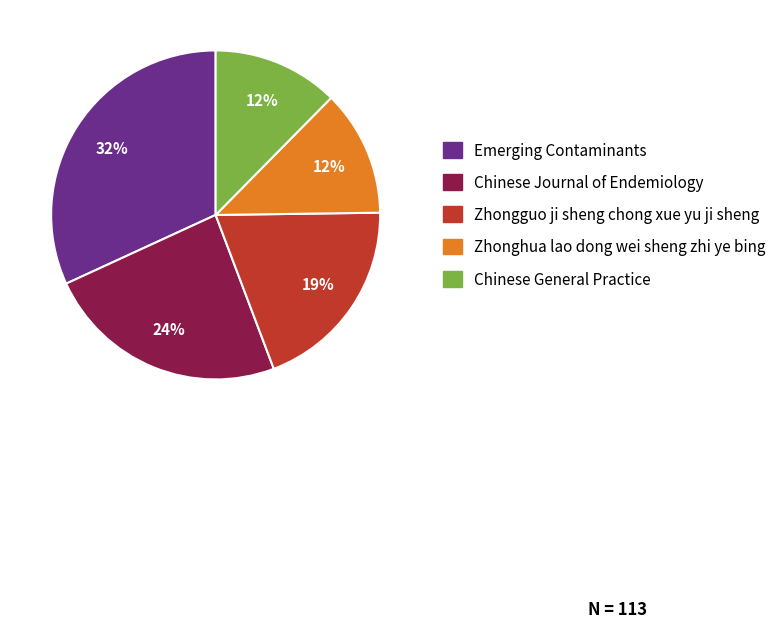

The Chinese Journal of Endemiology slice represents 13% of the pie. True or false?

False